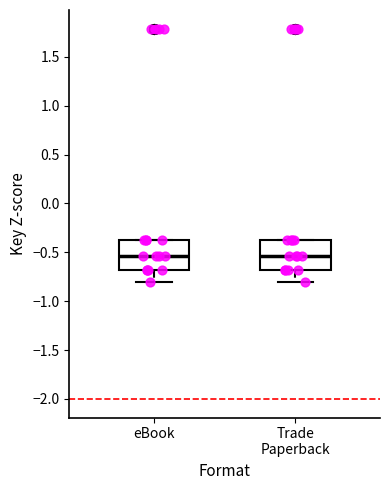

Reading left to right, read every box against the y-axis: the position of its median line, the range the box covers, and the ends of its whiskers. The values are not printed on the chart, so give them approximately, as read against the axis.

eBook: median -0.55, box -0.70 to -0.35, whiskers -0.80 to -0.35
Trade Paperback: median -0.55, box -0.70 to -0.35, whiskers -0.80 to -0.35